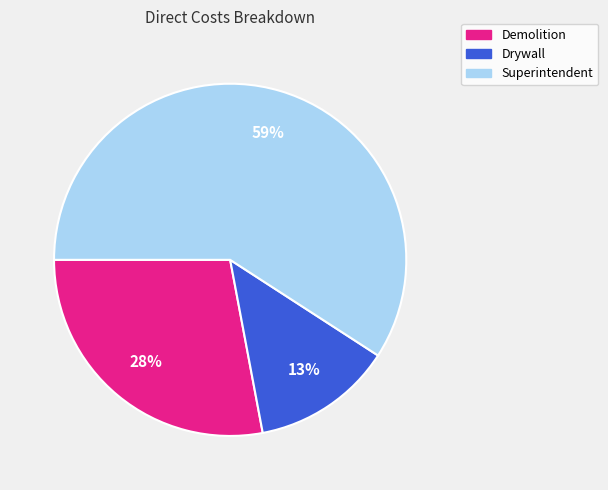

Is it true that Demolition is 28% of the pie?

True